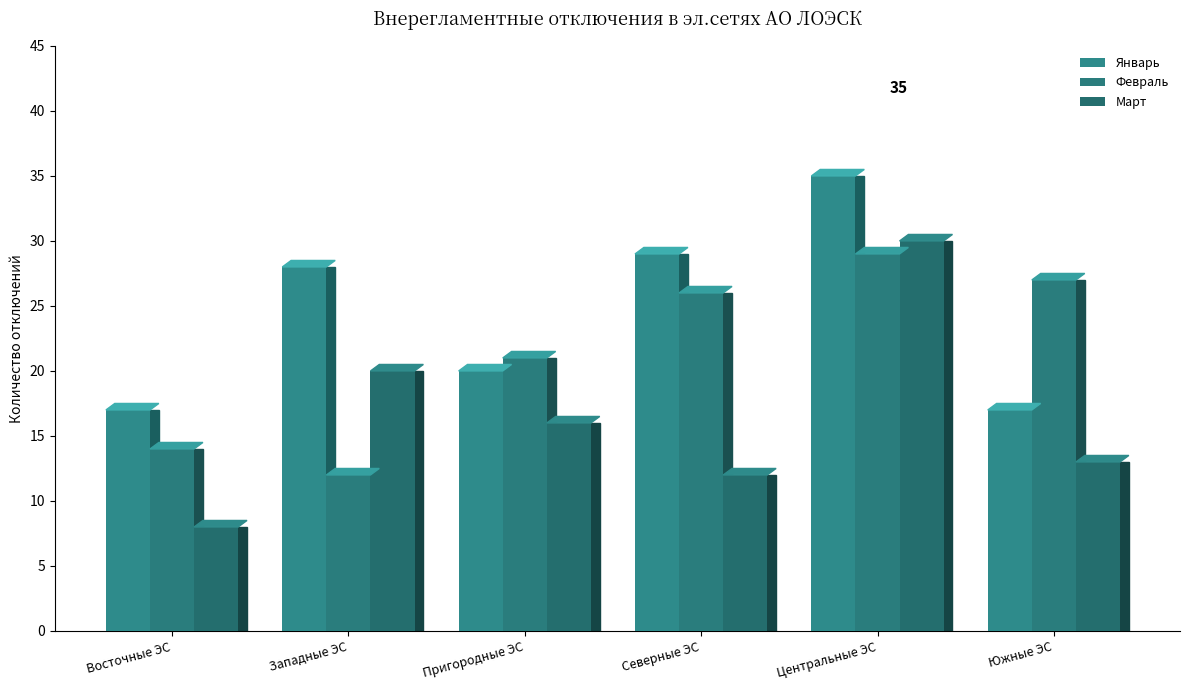

What position from the right is Южные ЭС?

1